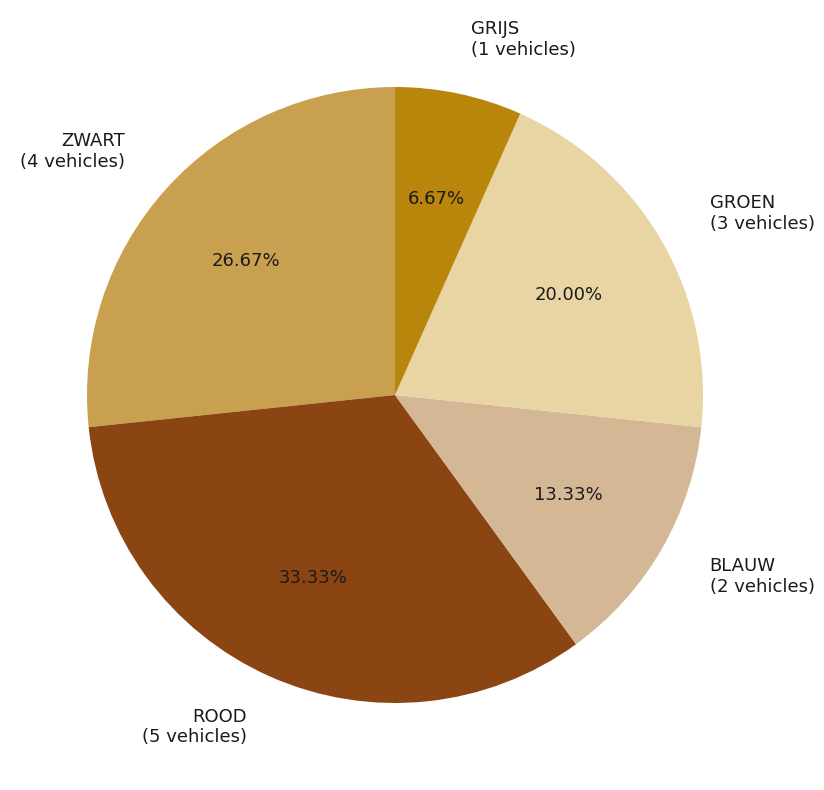

What portion of the pie excludes ZWART?

73.3%